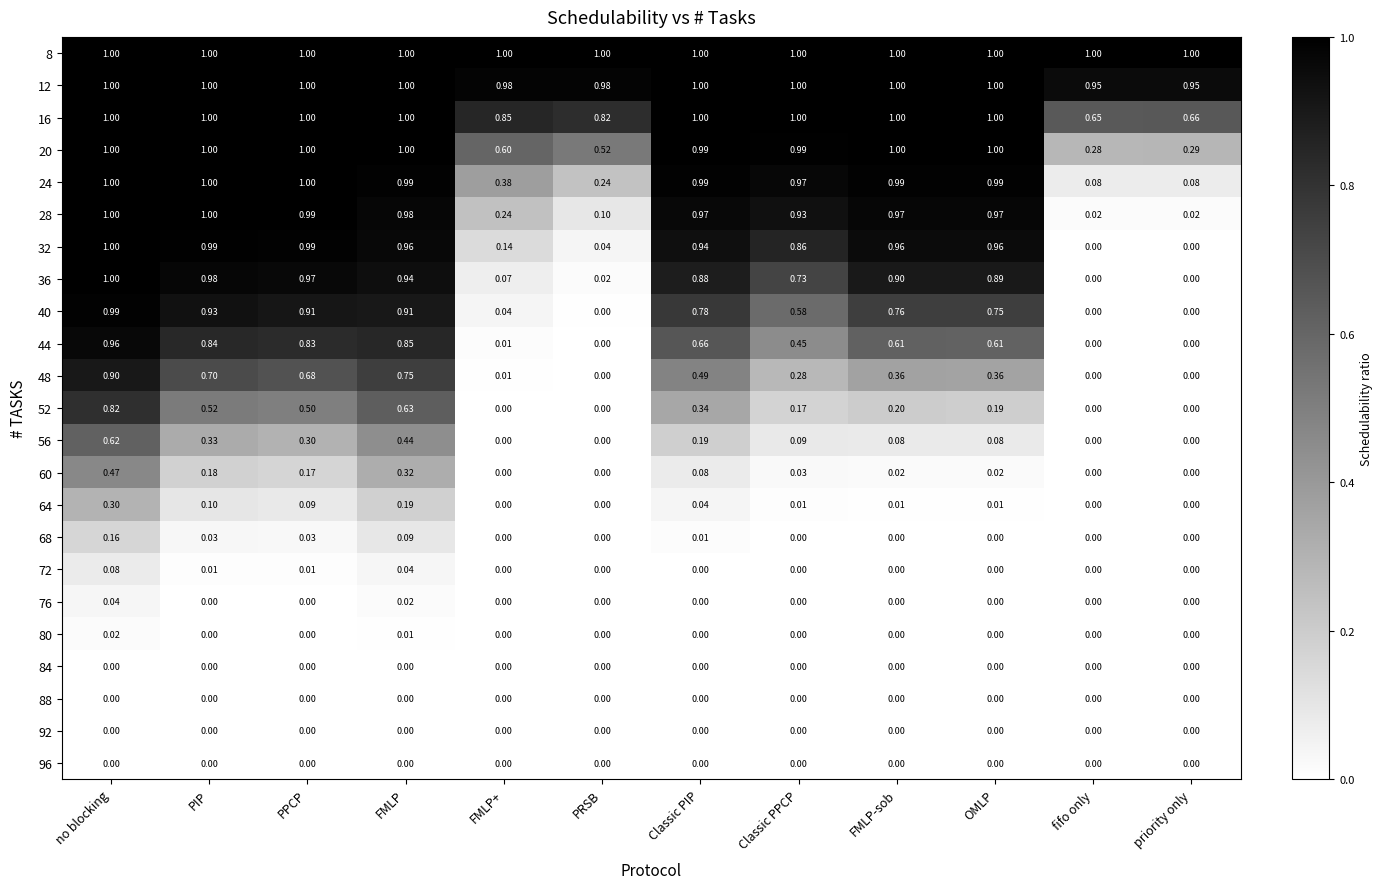

At which label does 44 reach its peak?

no blocking